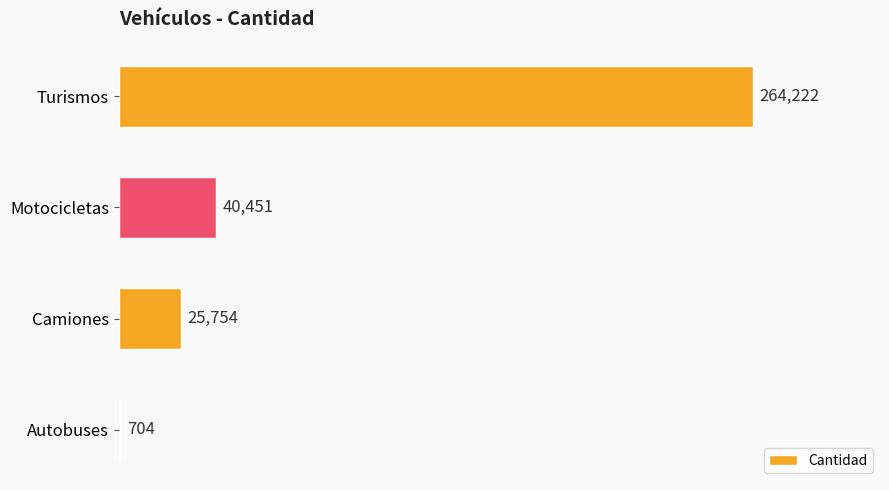

How many series are shown in this chart?

1